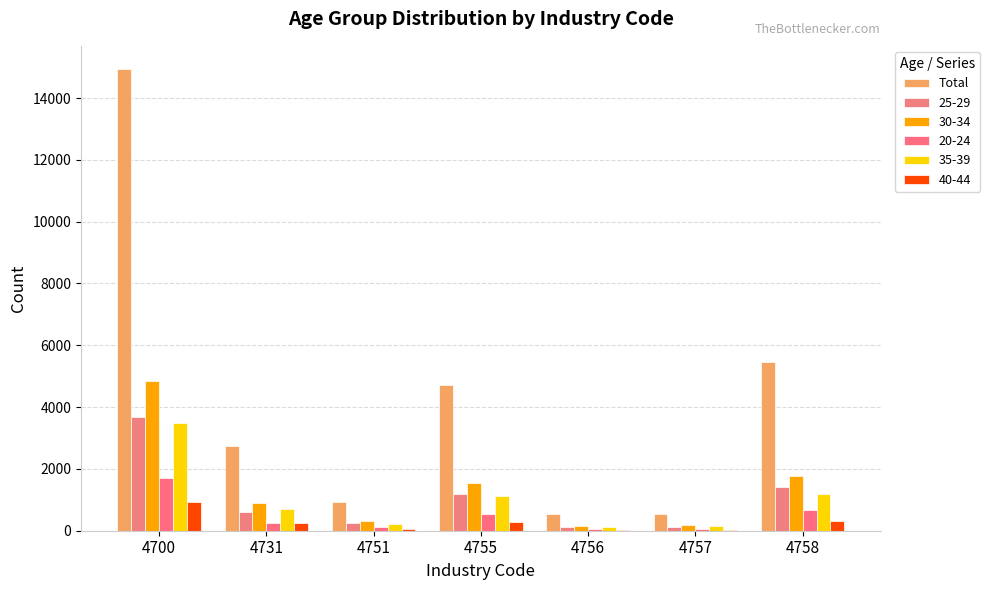

How many categories are shown in the chart?

7